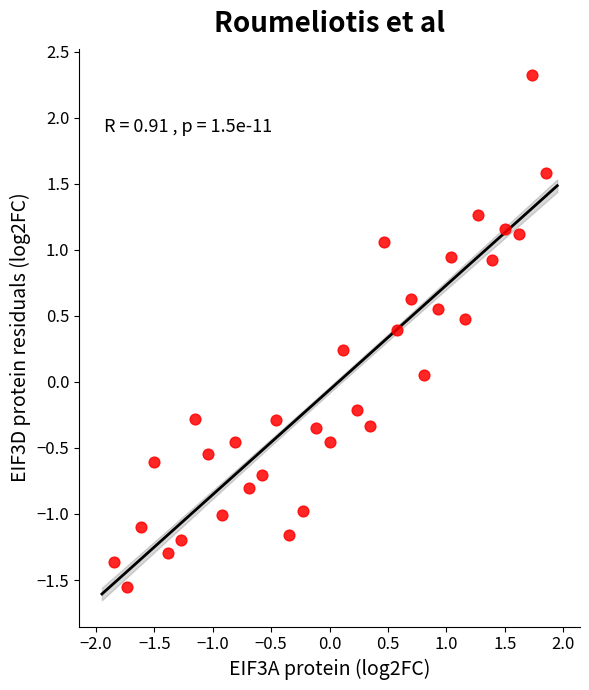

What is the range of X values (max minus min)?

3.7